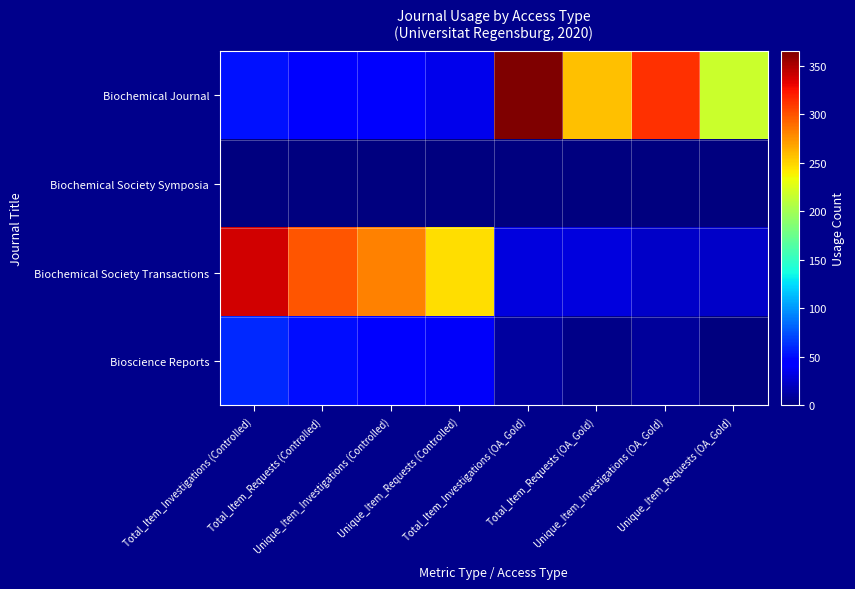

At how many categories does at least one series exceed 363?

1